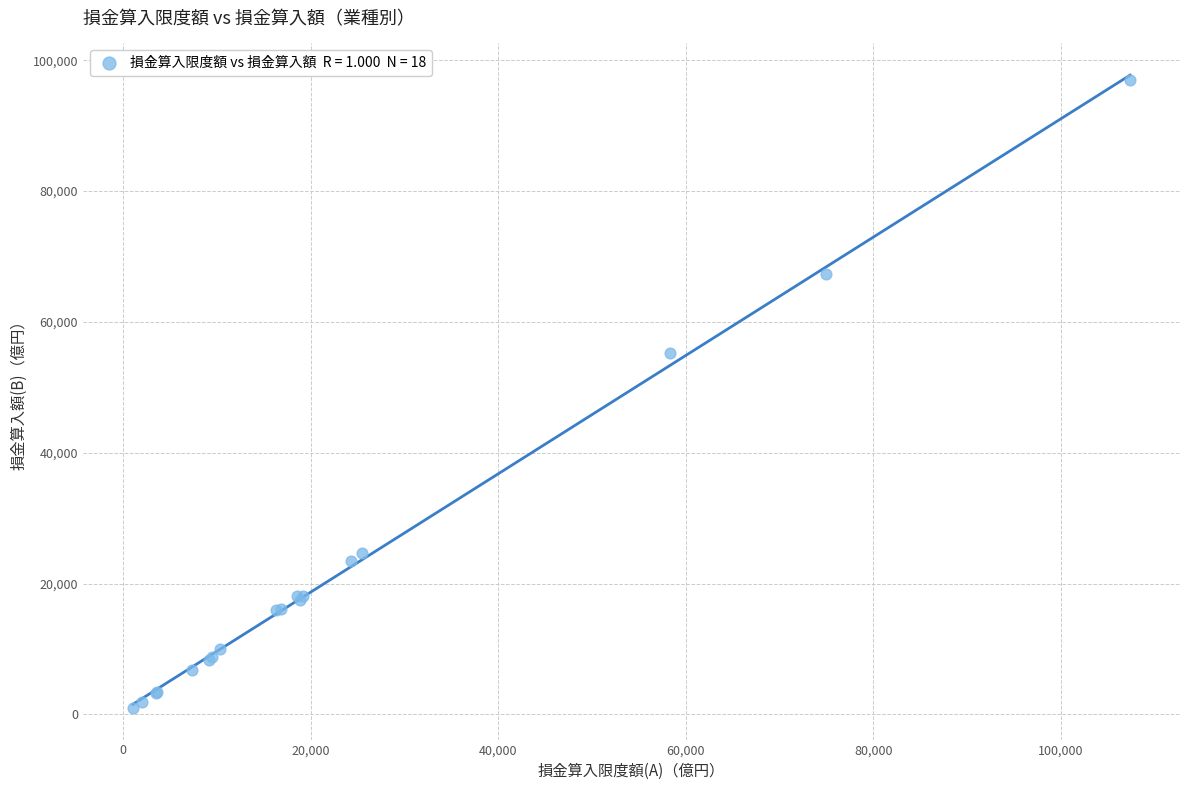

What Y value in the scatter plot is closest to 48974?

55266